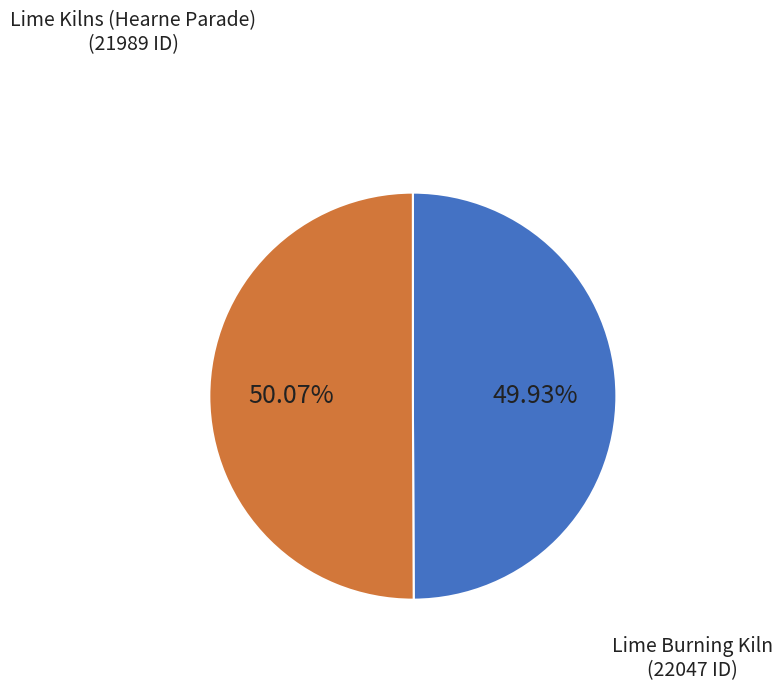

Is there any slice that represents more than half of the pie?

Yes